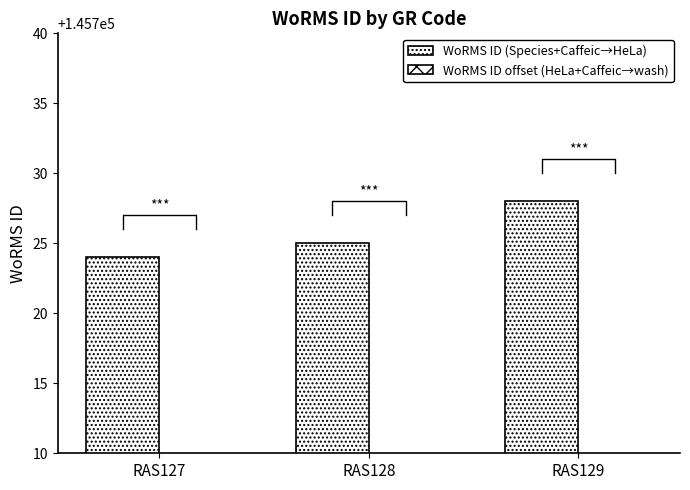

Which series has the largest total across all categories?

WoRMS ID (Species+Caffeic→HeLa)